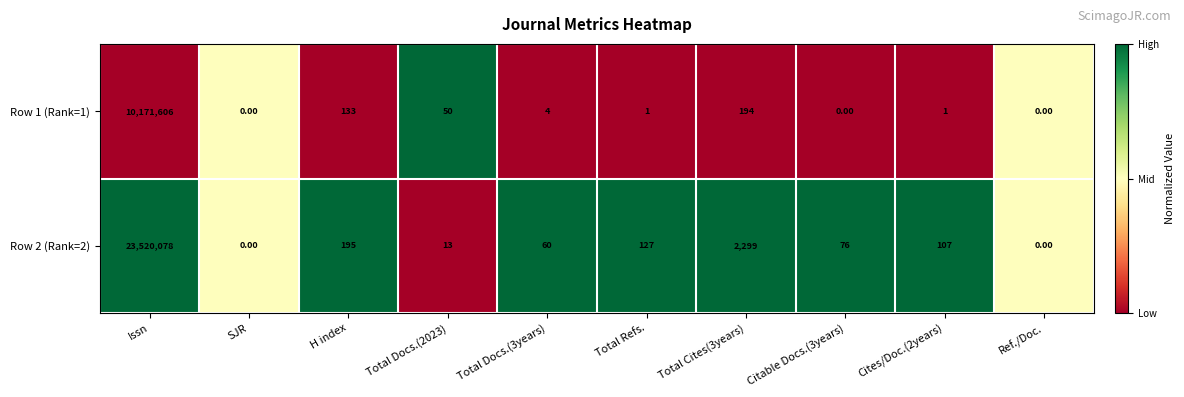

At which label does Row 2 (Rank=2) first exceed 107?

Issn